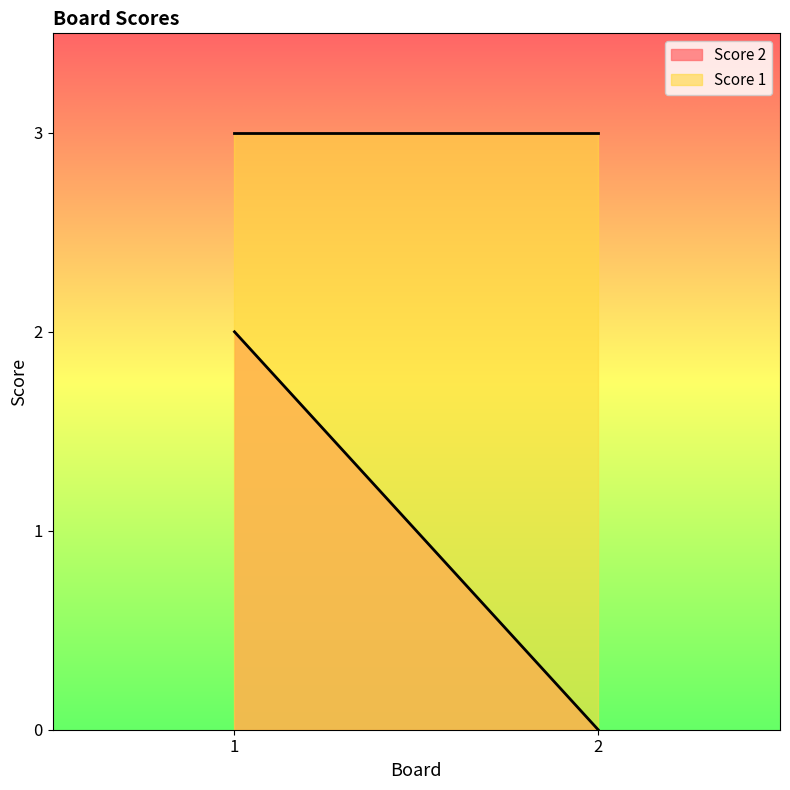

How many values in the Score 2 series are below 2?

1